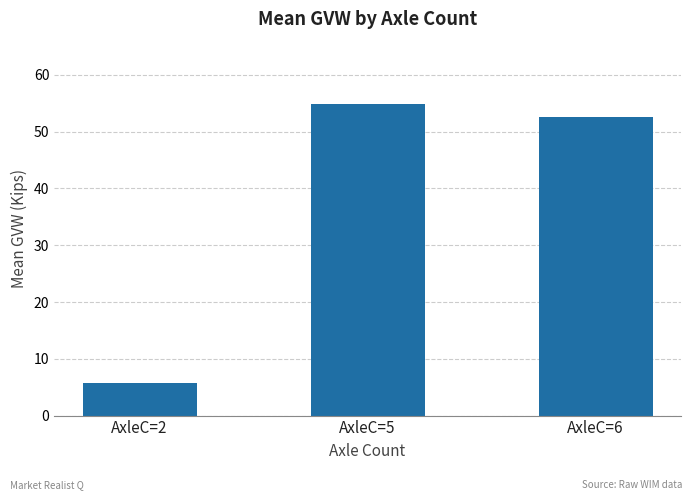

How many values are below 52?

1